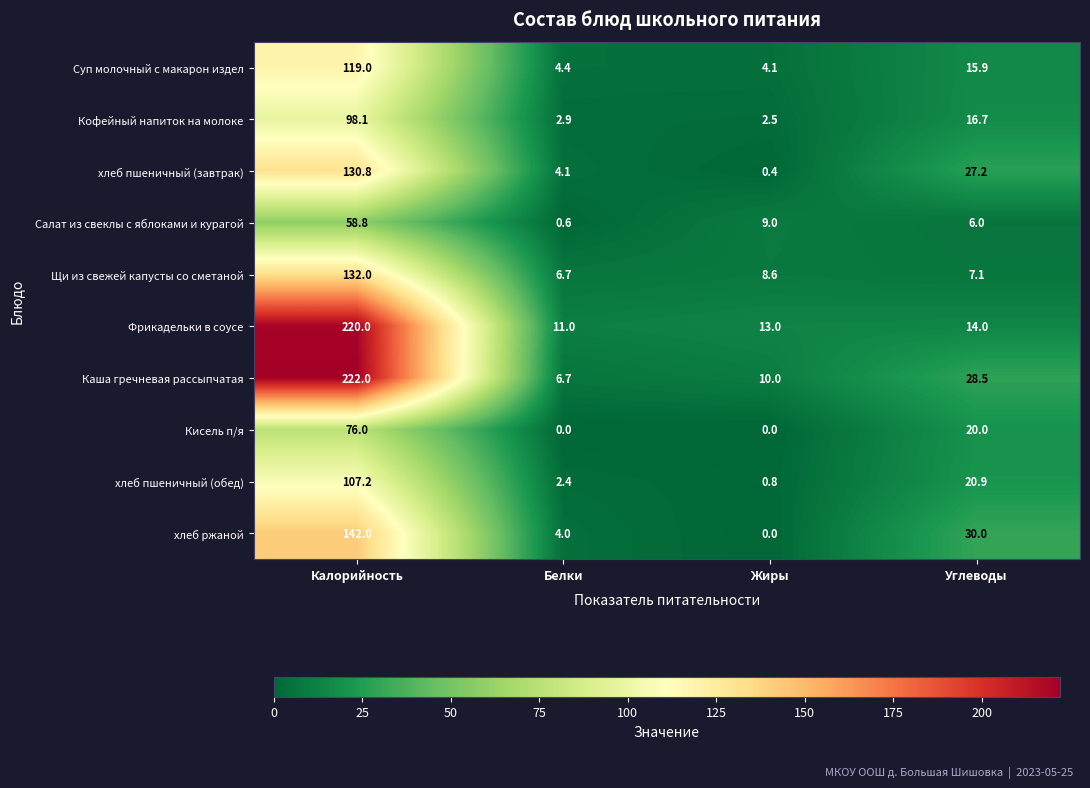

Which category has the lowest value in the Каша гречневая рассыпчатая series?

Белки